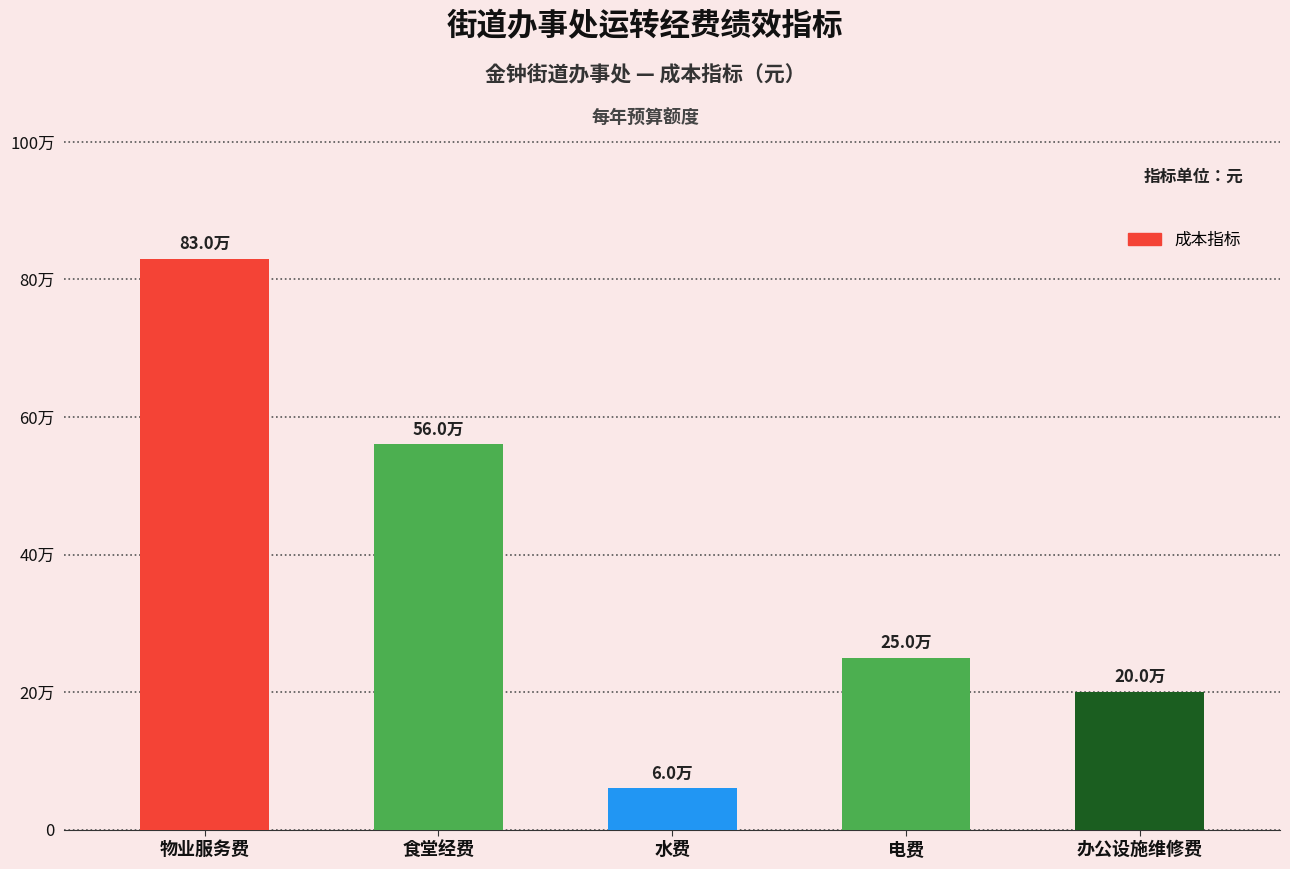

Which has a higher value, 水费 or 物业服务费?

物业服务费